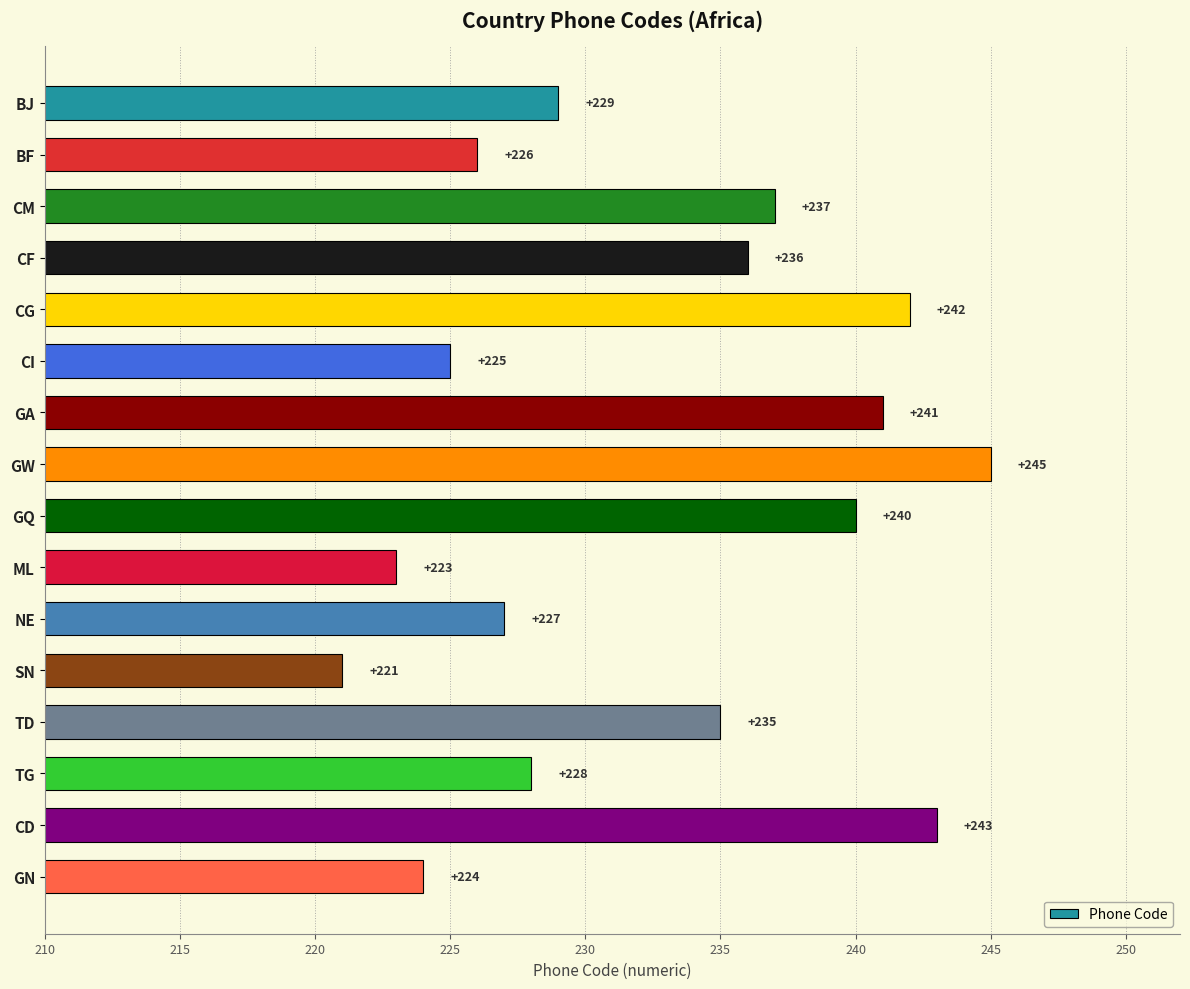

List the labels in order of value, largest first.

GW, CD, CG, GA, GQ, CM, CF, TD, BJ, TG, NE, BF, CI, GN, ML, SN